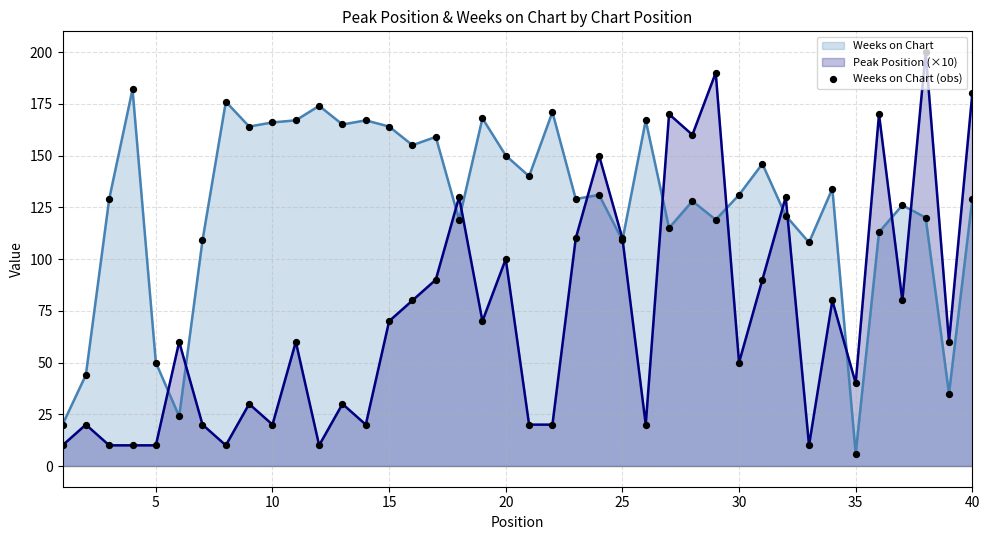

Which series has the widest spread of values?

Peak Position (×10)